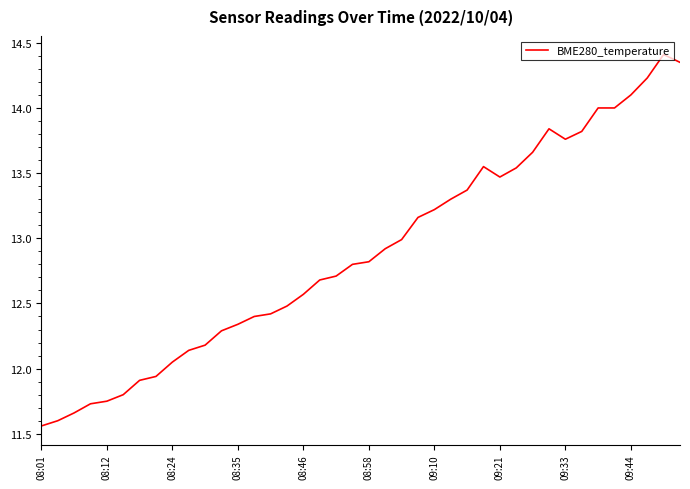

What is the greatest value displayed?

14.4